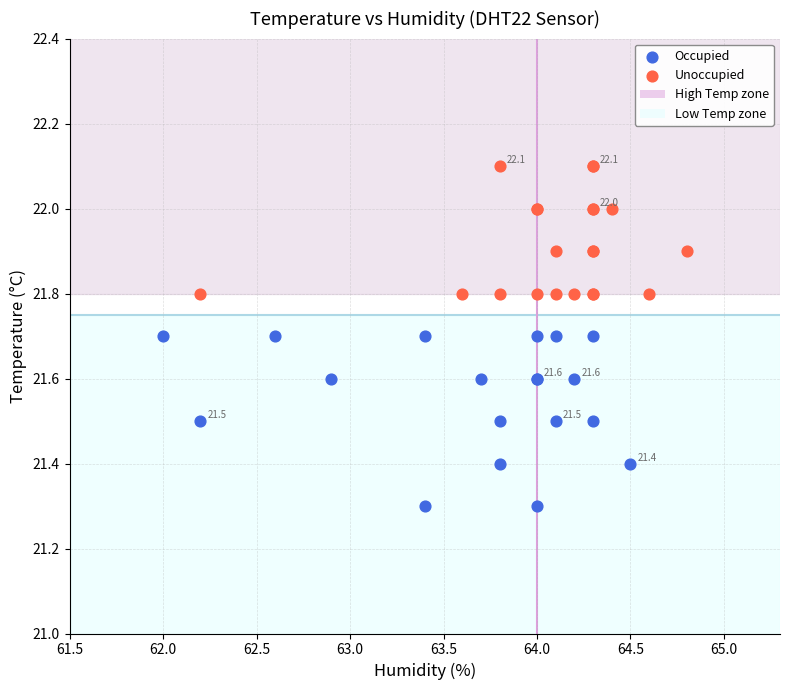

Which series contains the highest Y value?

Unoccupied